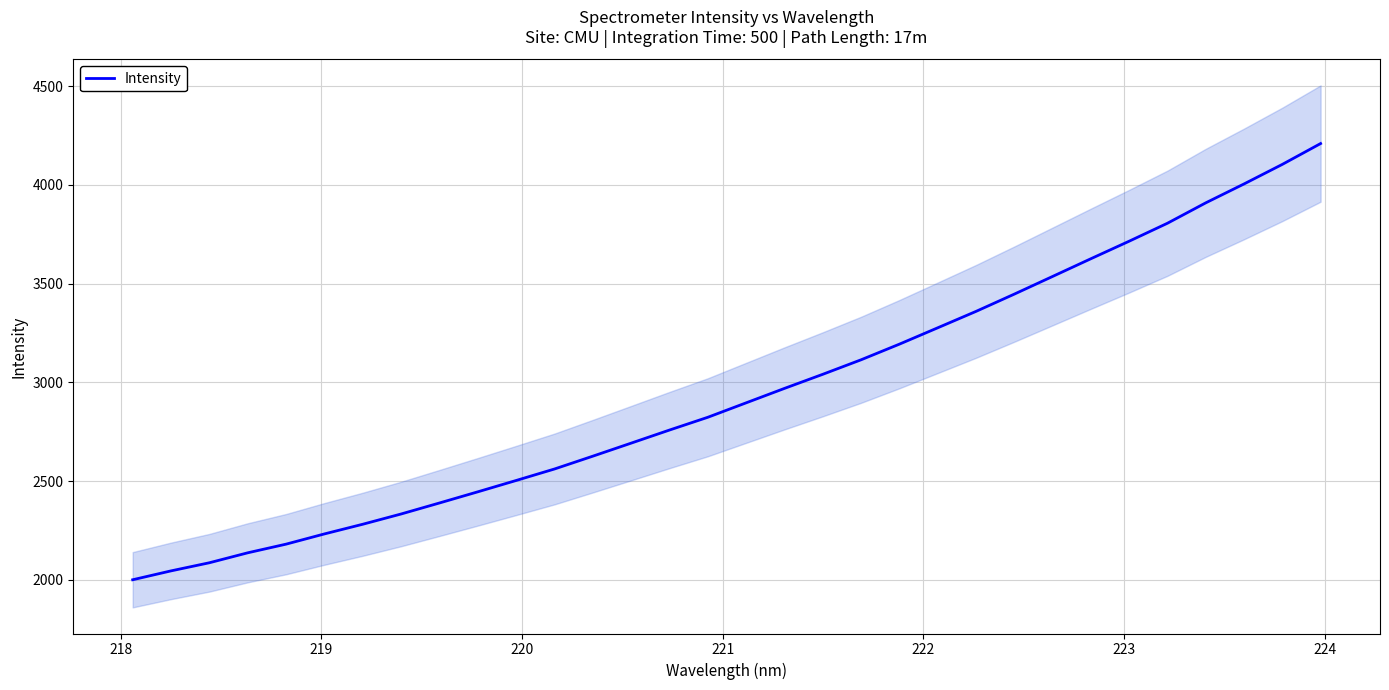

Count the number of data series in this chart.

1